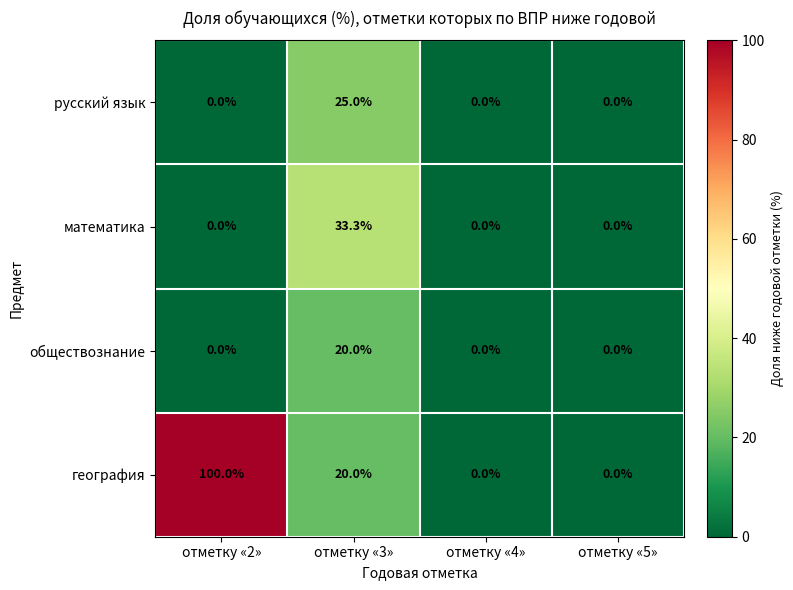

Reading left to right, what are all the values shown in this chart?

русский язык: отметку «2»=0.0	отметку «3»=25.0	отметку «4»=0.0	отметку «5»=0.0
математика: отметку «2»=0.0	отметку «3»=33.3	отметку «4»=0.0	отметку «5»=0.0
обществознание: отметку «2»=0.0	отметку «3»=20.0	отметку «4»=0.0	отметку «5»=0.0
география: отметку «2»=100.0	отметку «3»=20.0	отметку «4»=0.0	отметку «5»=0.0